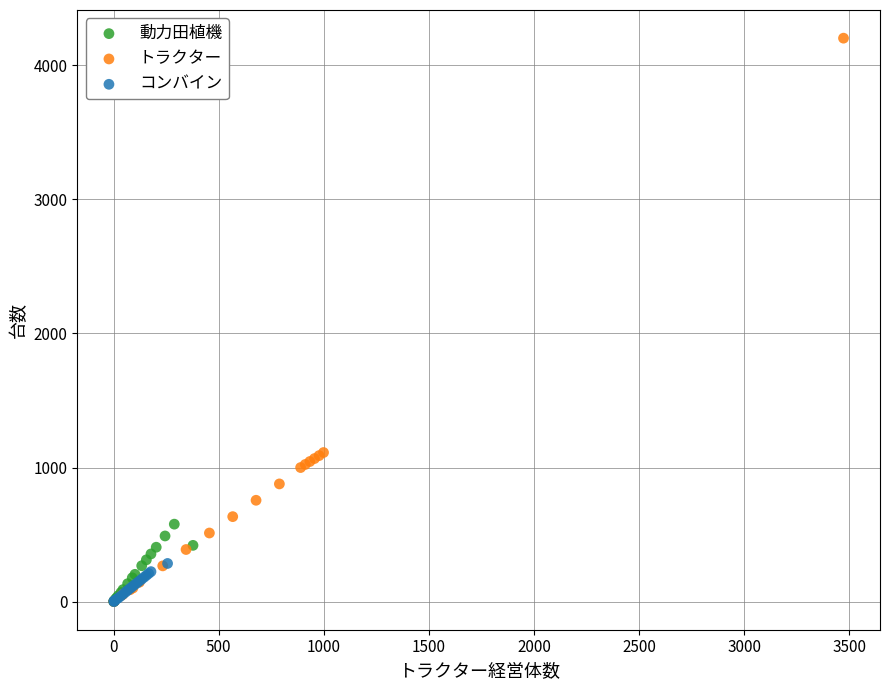

What are all the series names shown in the legend?

動力田植機, トラクター, コンバイン